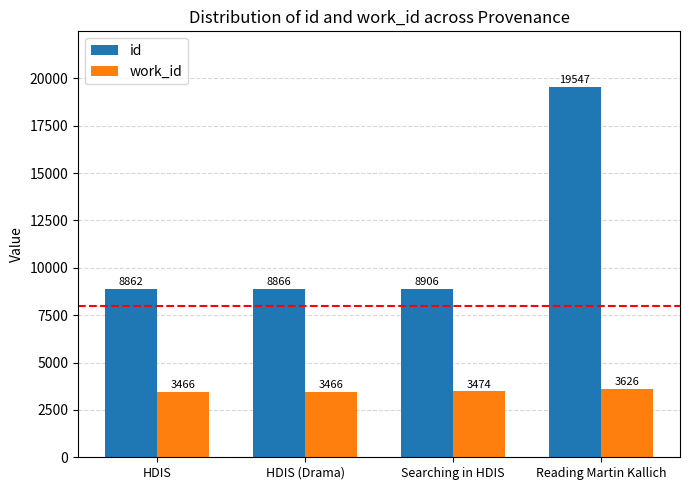

Reading right to left, extract all data points from this chart.

id: Reading Martin Kallich=19547	Searching in HDIS=8906	HDIS (Drama)=8866	HDIS=8862
work_id: Reading Martin Kallich=3626	Searching in HDIS=3474	HDIS (Drama)=3466	HDIS=3466